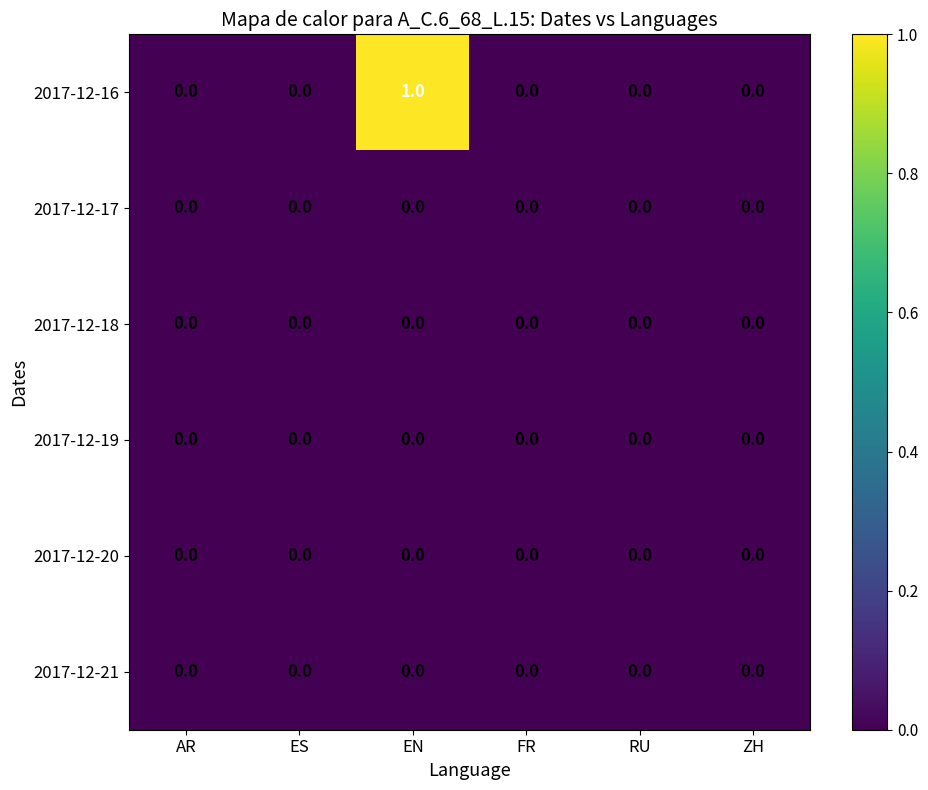

The value of 2017-12-16 at FR is 1. True or false?

False